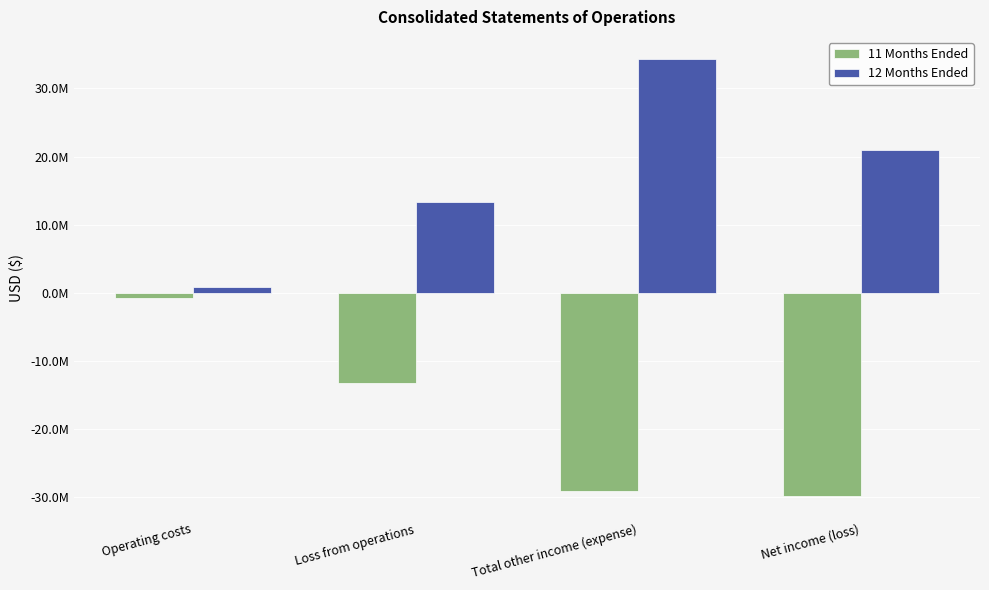

What are all the series names shown in the legend?

11 Months Ended, 12 Months Ended